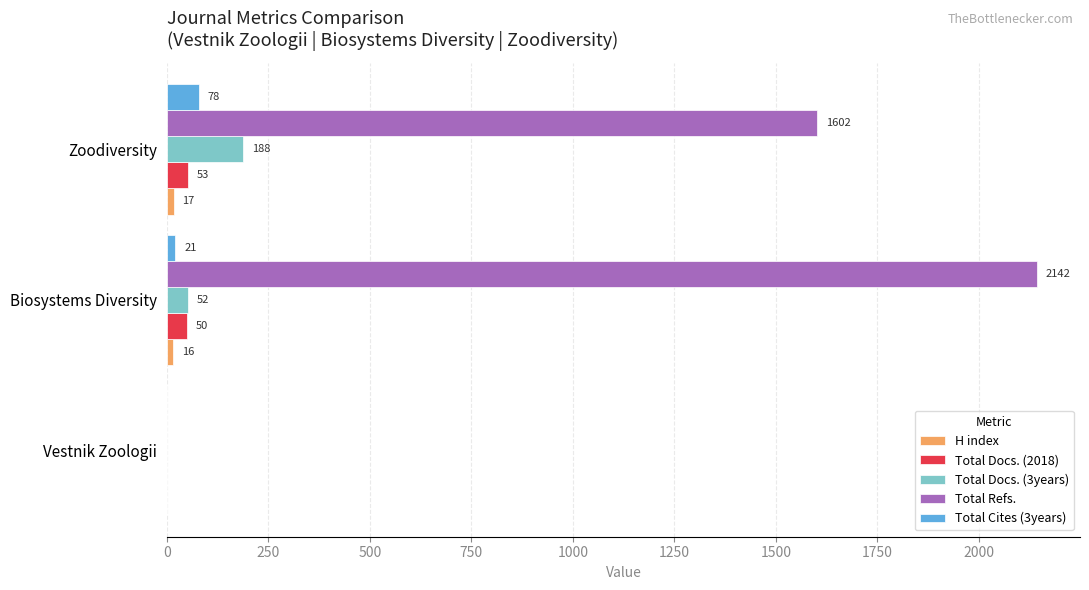

Which series has the largest range (max minus min)?

Total Refs.